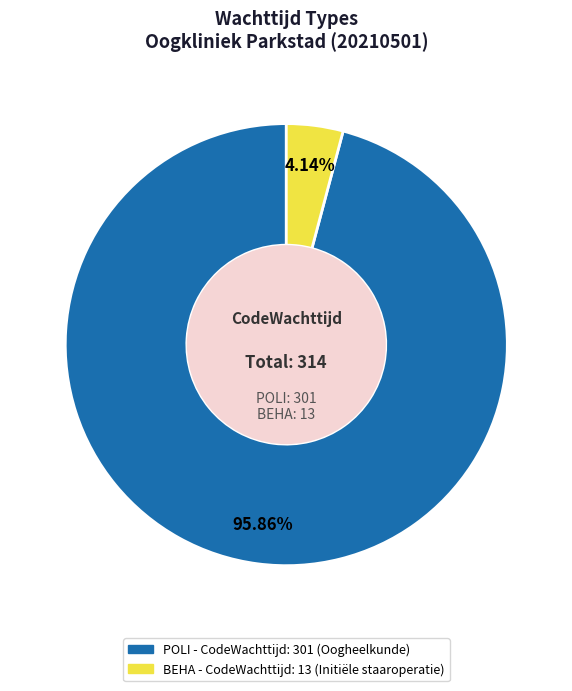

Which slice represents more than half of the pie?

POLI